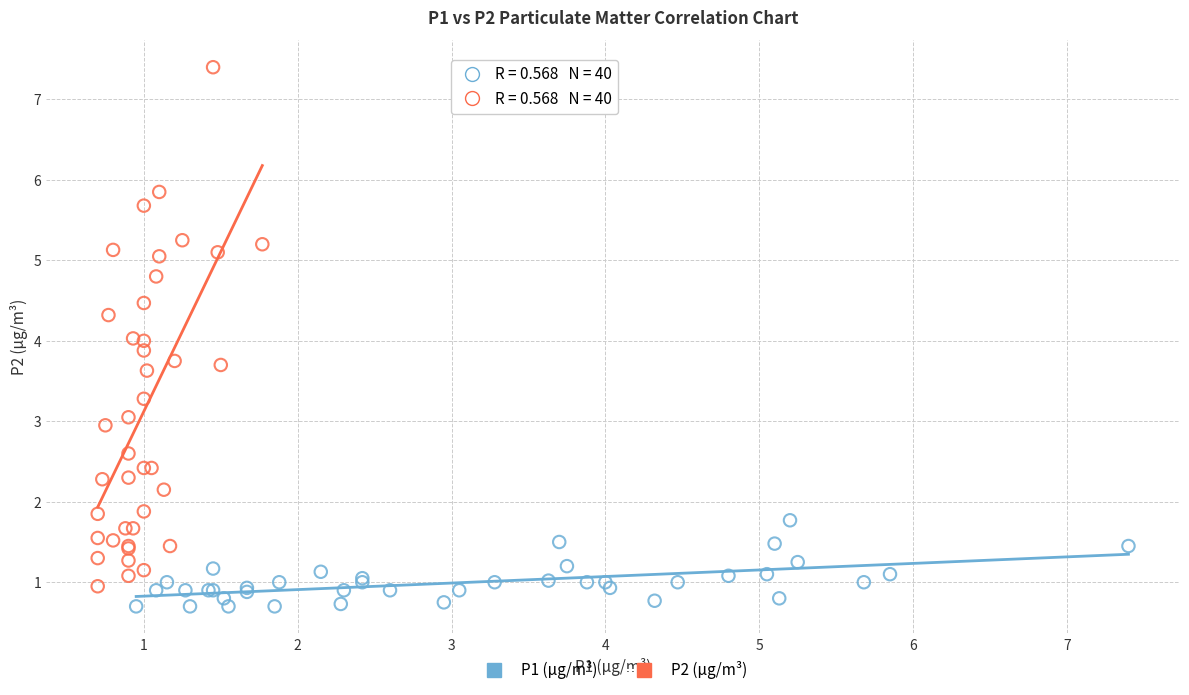

Which series reaches the maximum Y coordinate?

P2 (μg/m³)